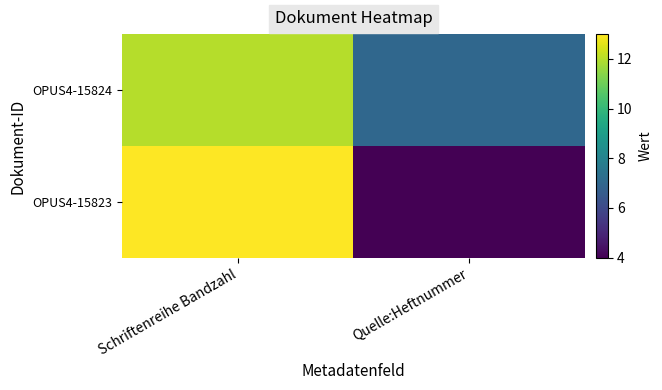

Which series has the widest spread of values?

OPUS4-15823